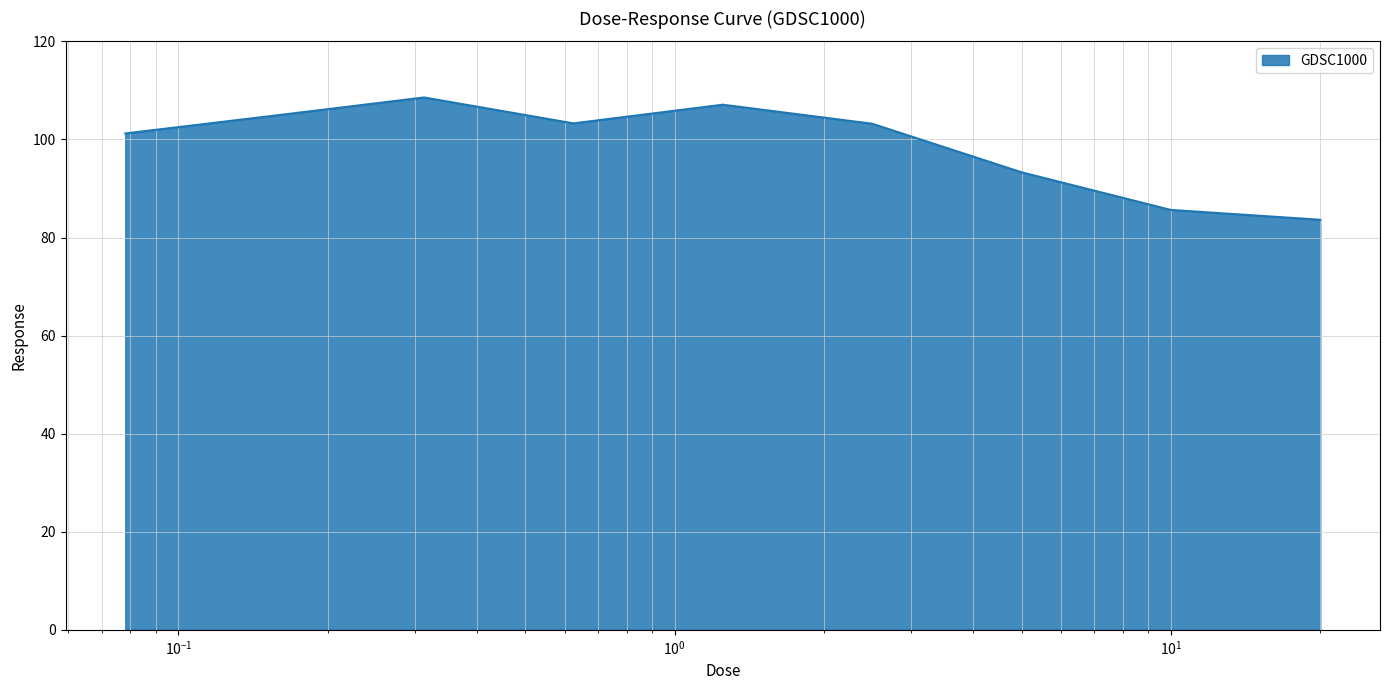

What is the difference between the maximum and minimum values?

24.9